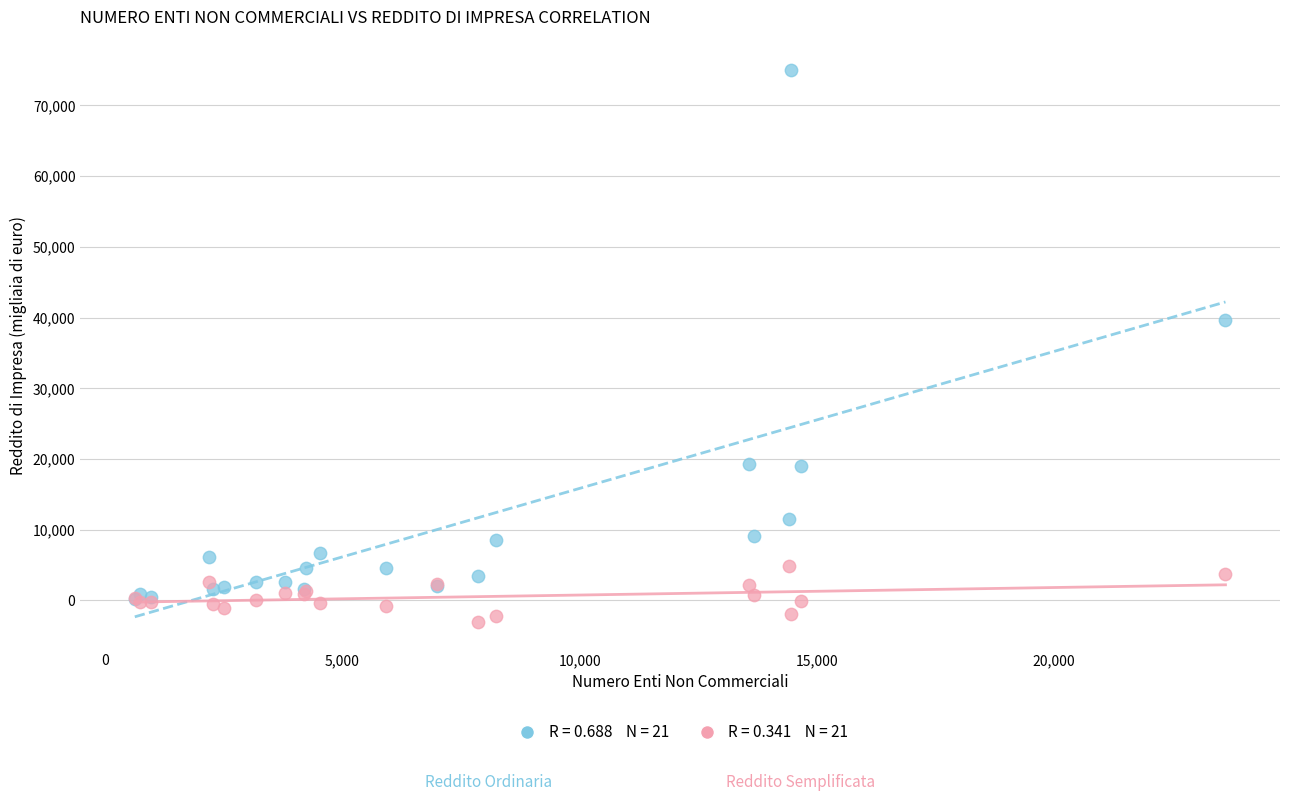

Across all series, what Y value is closest to 35984?

39686